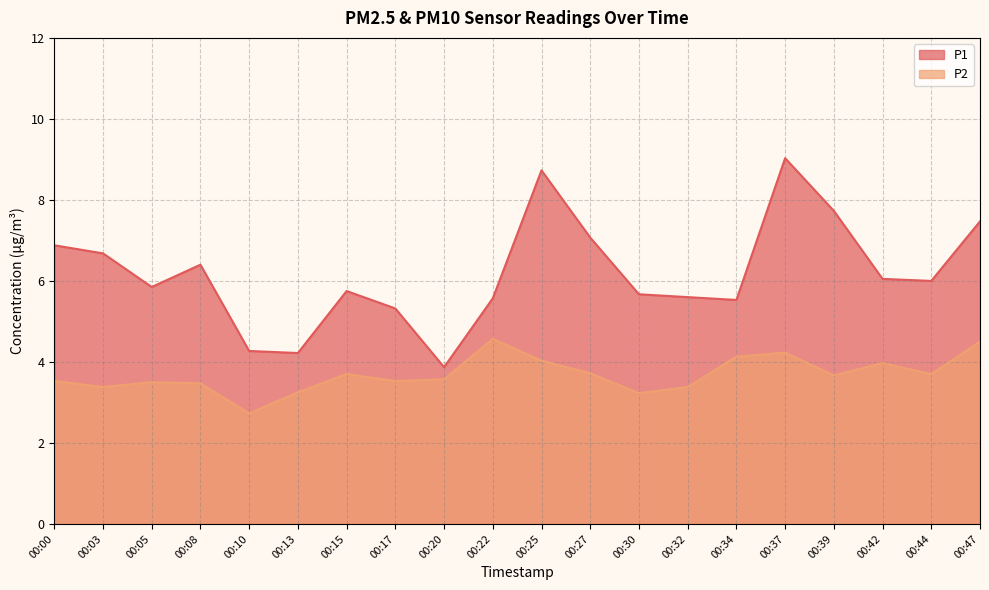

How many data points in P2 are less than 3?

1